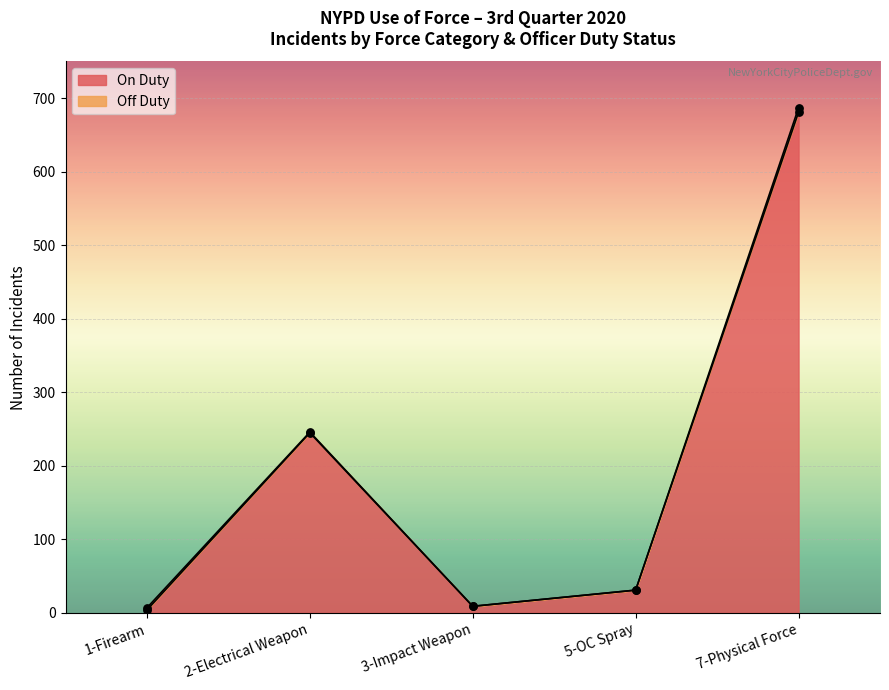

Which has a higher value, 1-Firearm or 7-Physical Force?

7-Physical Force